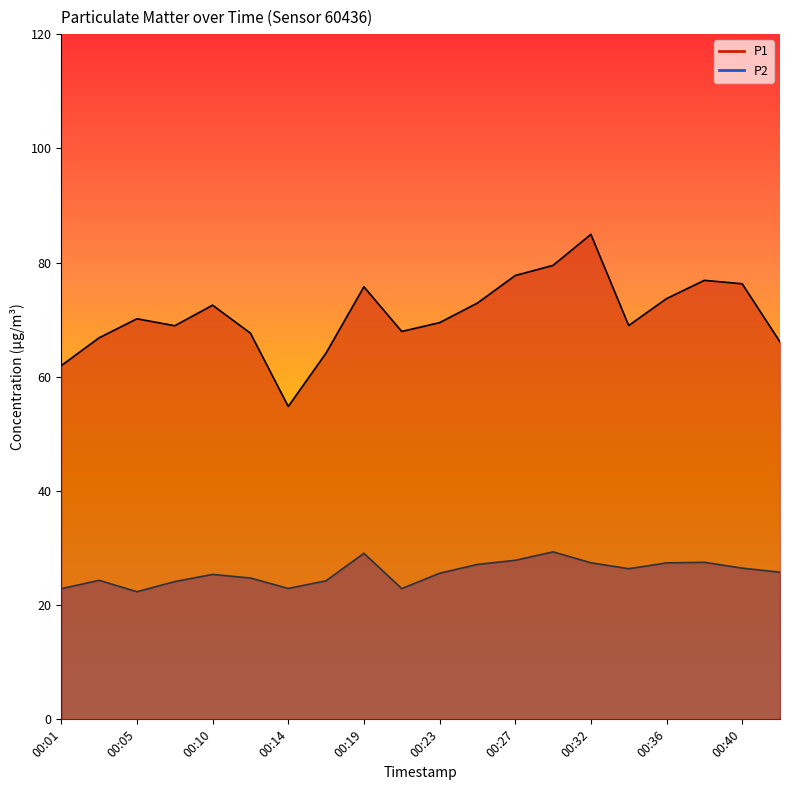

What is the value of the P2 point at the 6th from the left?

24.8